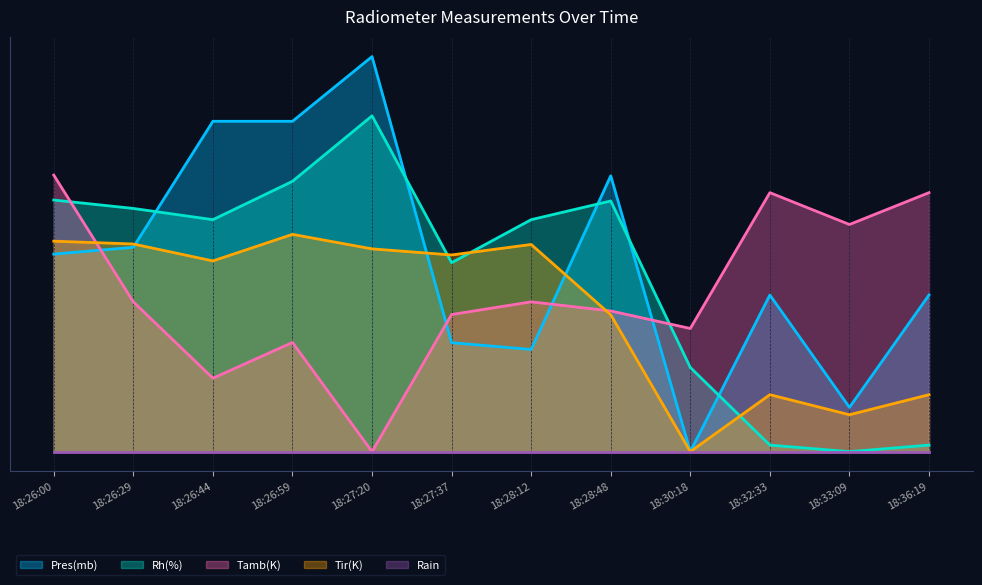

What is the sum of all Tamb(K) values?

4.8